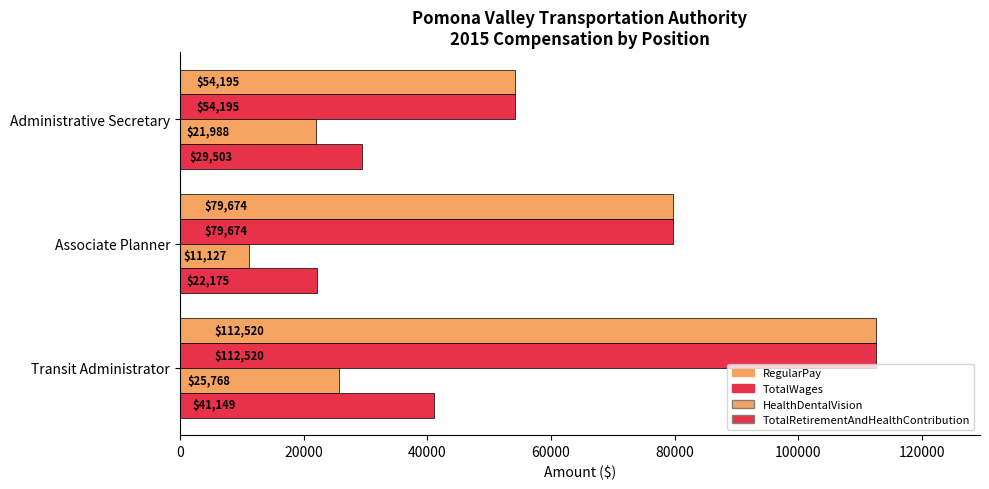

How many data points does each series have?

3